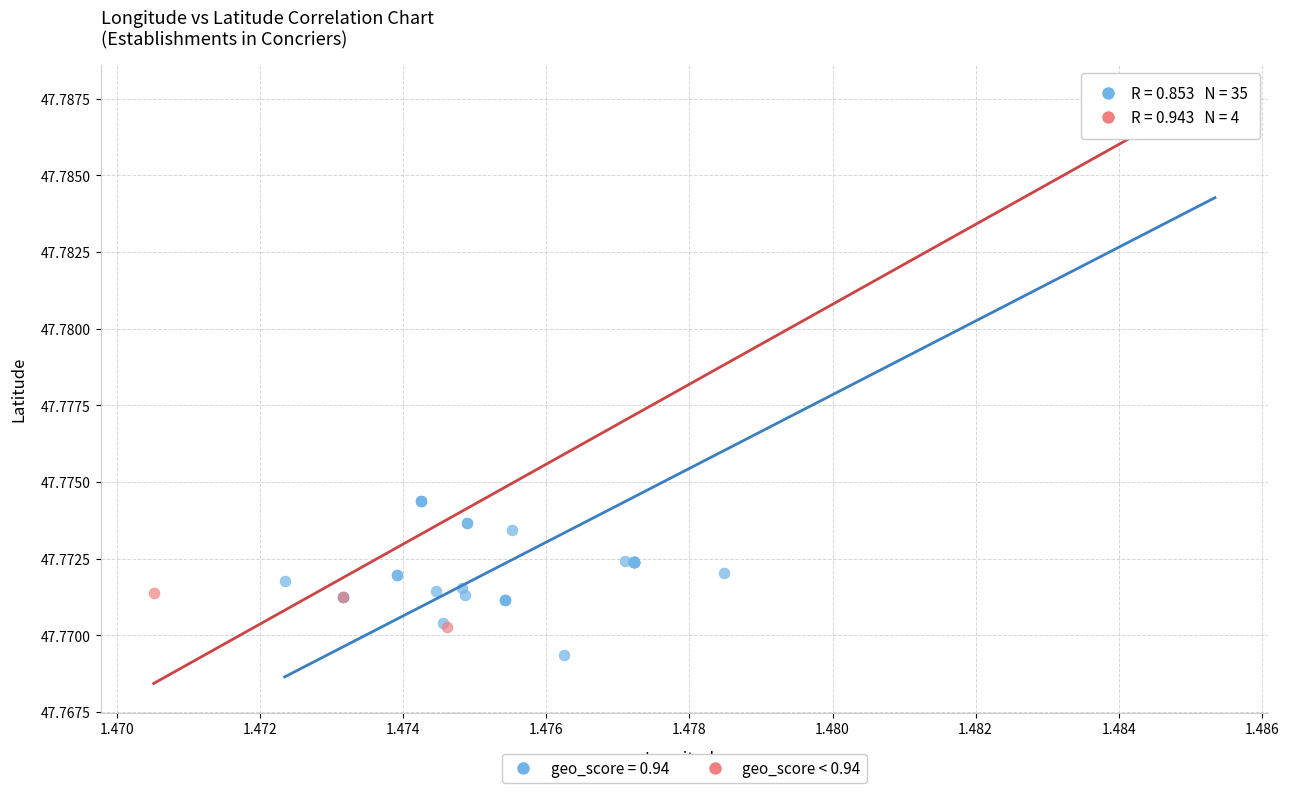

Which series contains the lowest Y value?

geo_score = 0.94